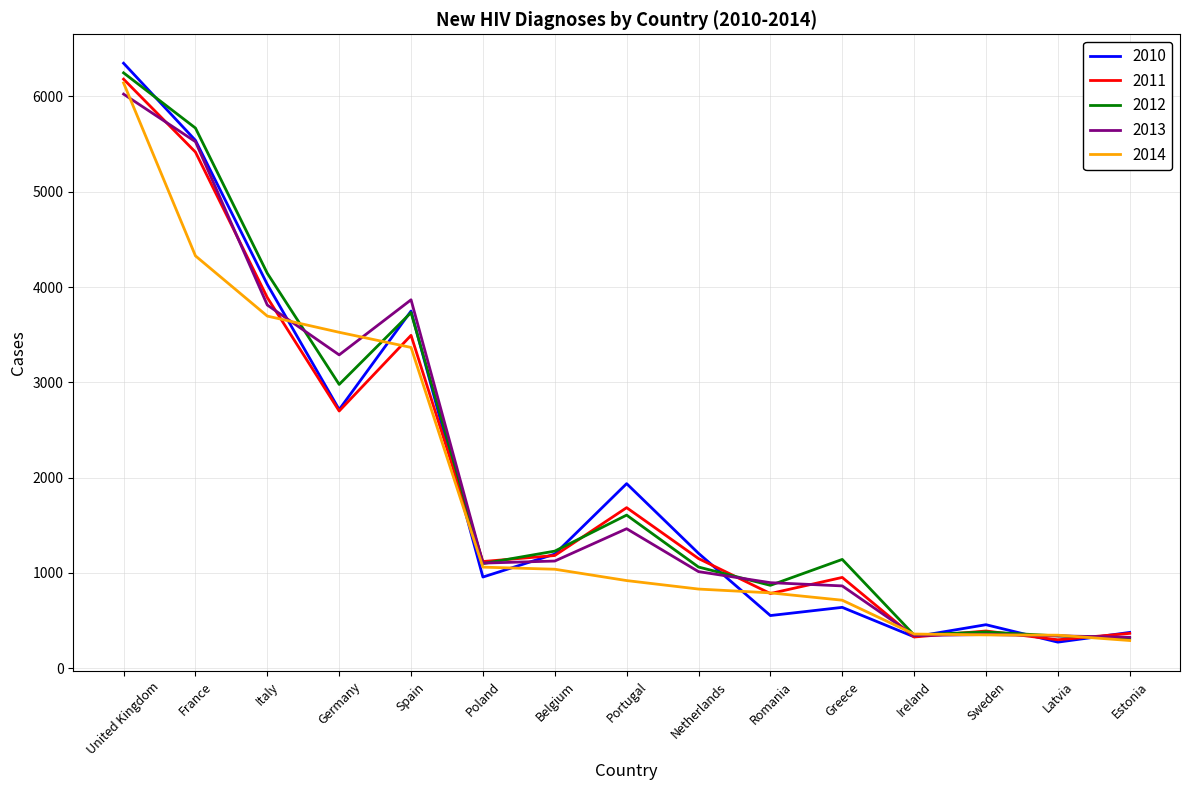

At which category is the sum across all series the highest?

United Kingdom